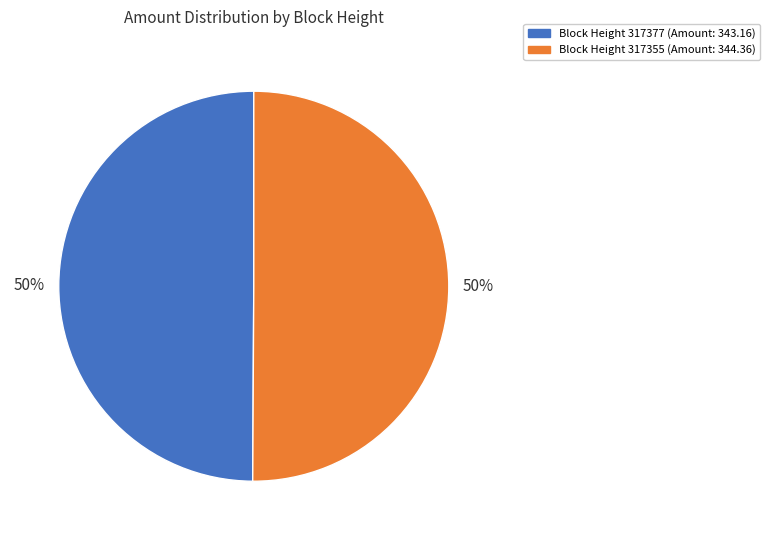

How many segments does this pie chart have?

2